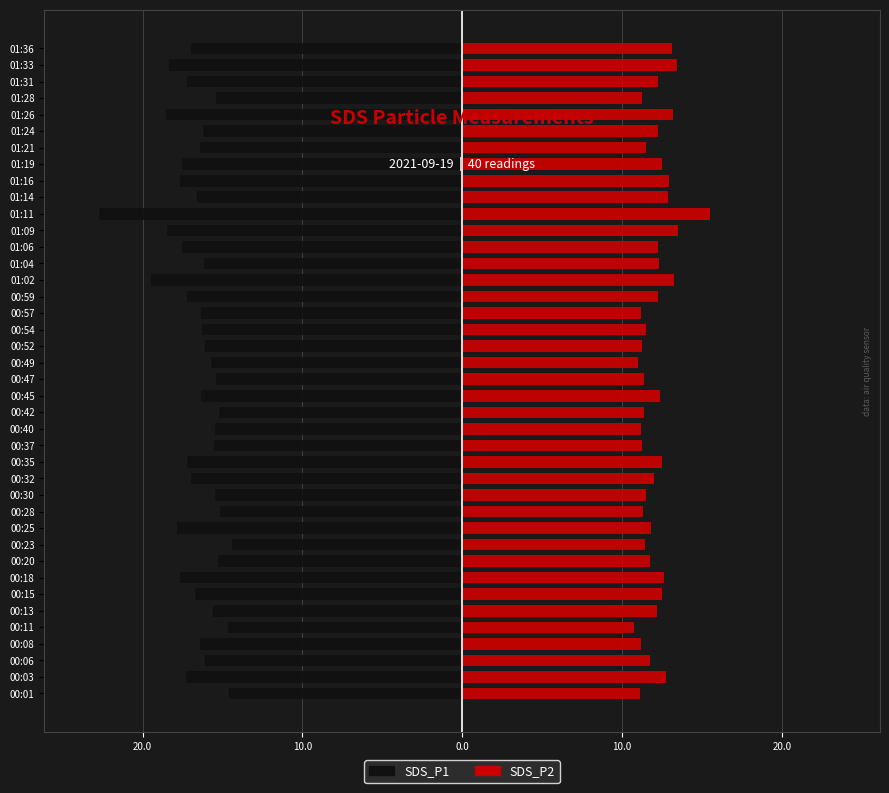

What is the average value of the SDS_P2 series?

12.1